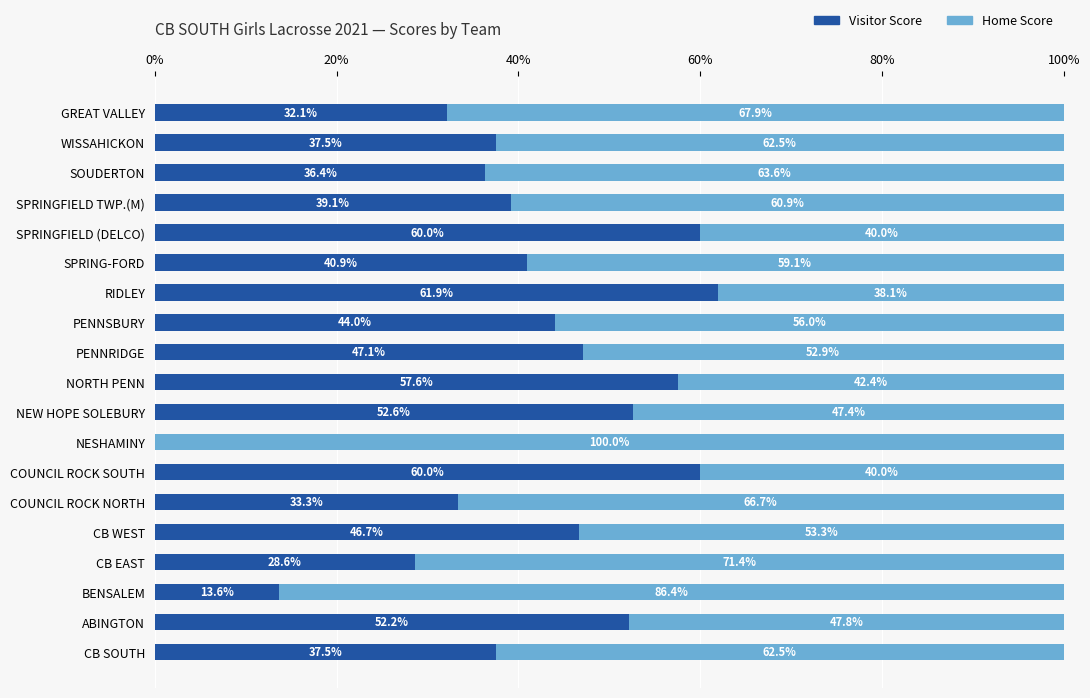

How many values in Visitor Score are above zero?

18